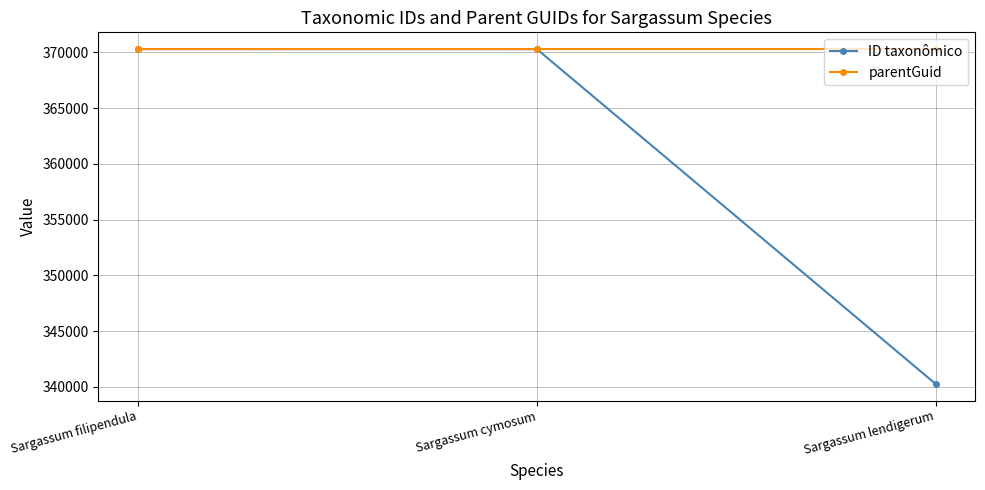

What is the label of the 2nd point from the right?

Sargassum cymosum